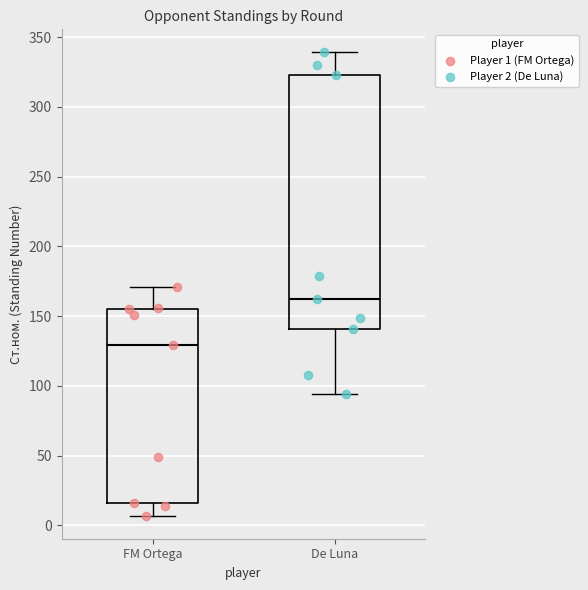

Which box is the tallest, from its lower edge to its upper edge?

De Luna